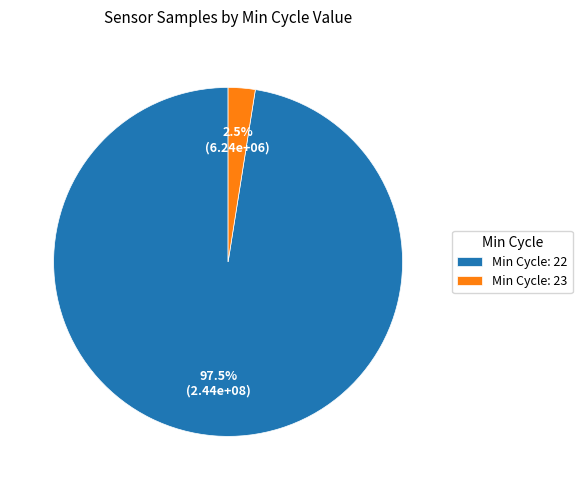

Between Min Cycle: 22 and Min Cycle: 23, which is larger?

Min Cycle: 22